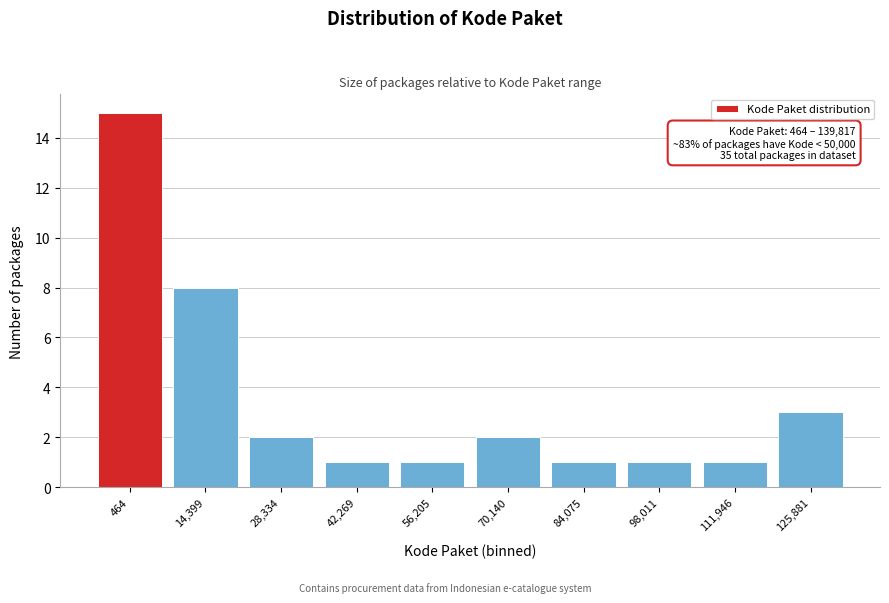

Reading left to right, what are all the values shown in this chart?

464=15	14,399=8	28,334=2	42,269=1	56,205=1	70,140=2	84,075=1	98,011=1	111,946=1	125,881=3